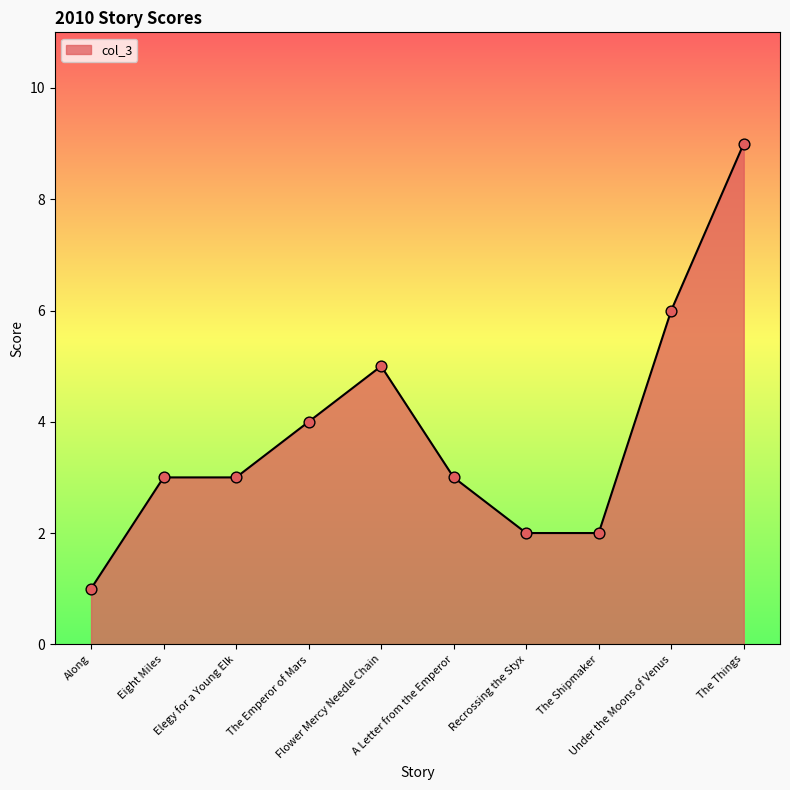

What is the ratio of the value at Eight Miles to the value at Along?

3.0